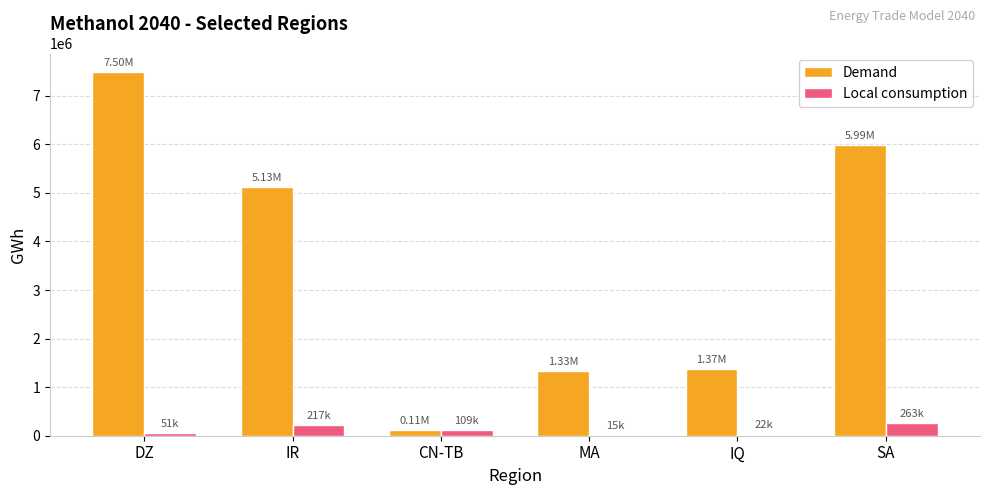

Which category has the highest value in the Demand series?

DZ